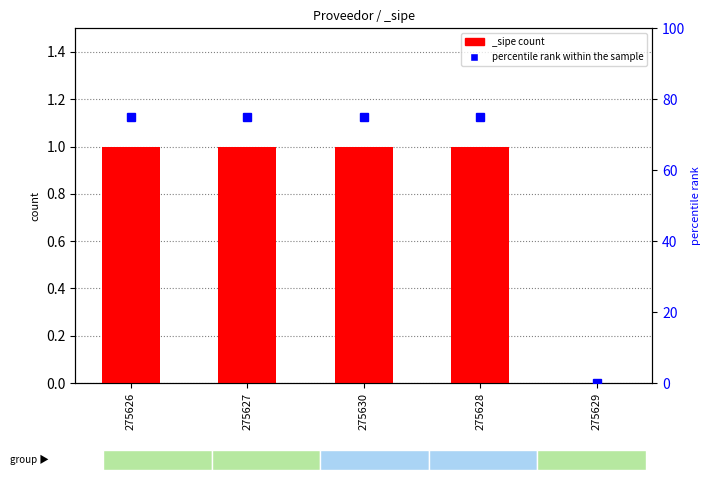

Reading right to left, transcribe all the data shown in this chart.

0	1	1	1	1